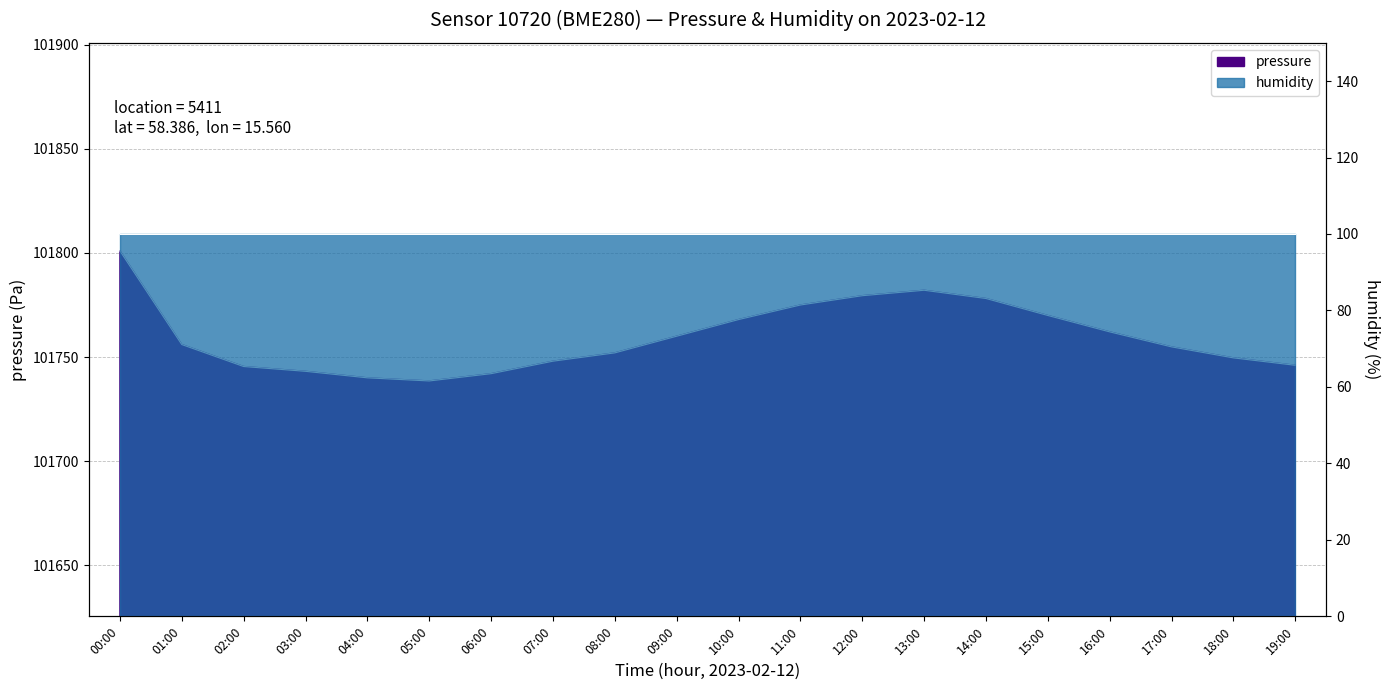

What position from the left is 15:00?

16